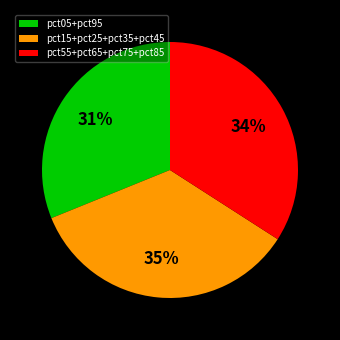

True or false: pct05+pct95 accounts for 31% of the total.

True